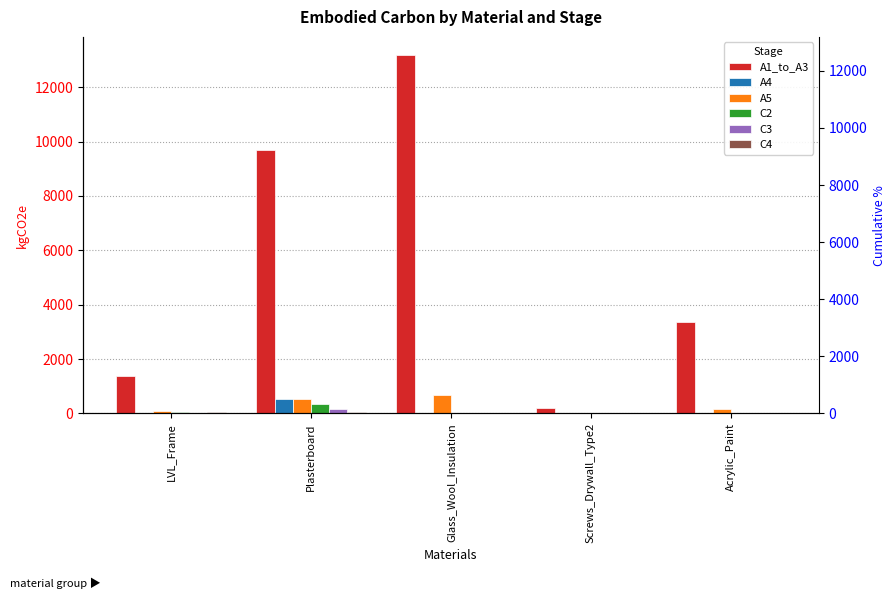

How many data points in C3 are less than 9?

2